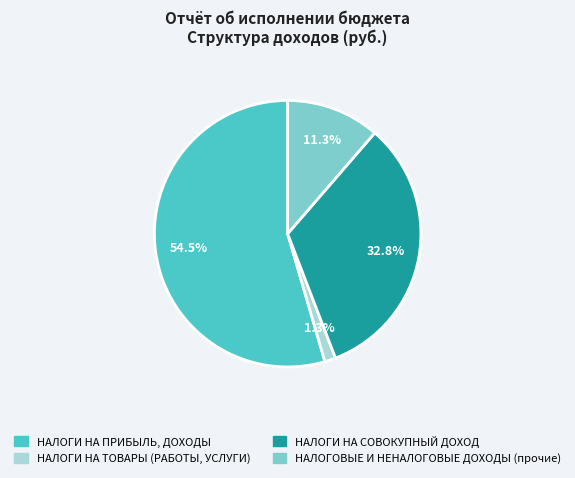

Is НАЛОГОВЫЕ И НЕНАЛОГОВЫЕ ДОХОДЫ (прочие) the majority of the pie?

No